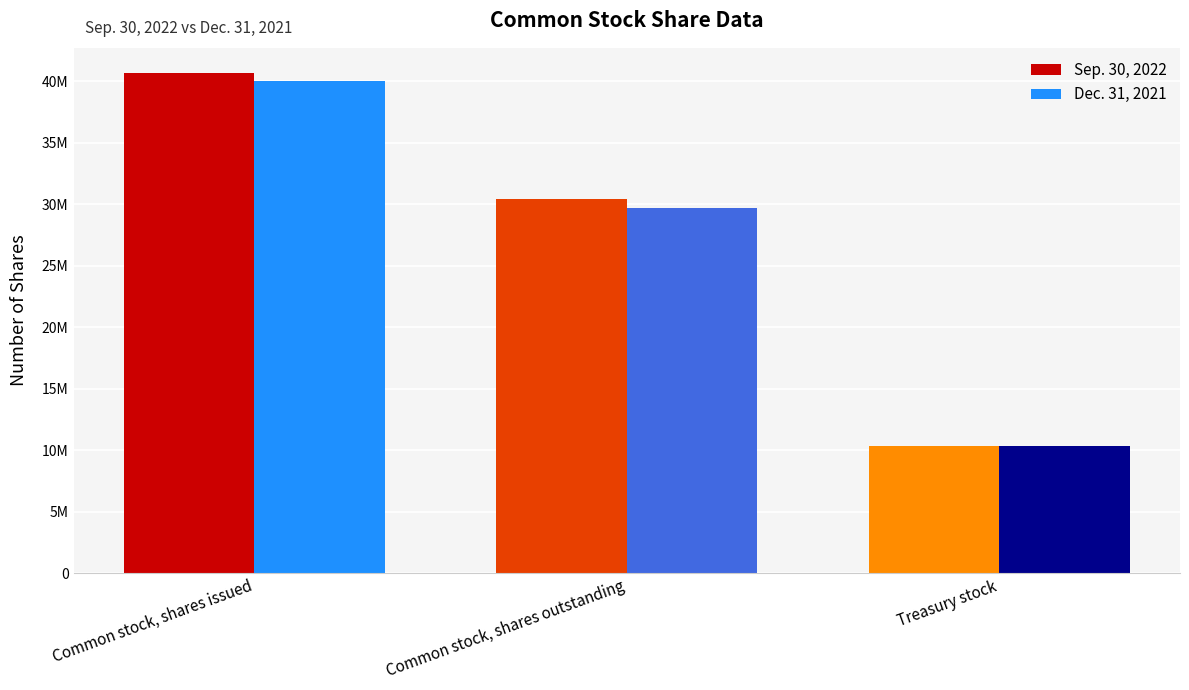

What are all the series names shown in the legend?

Sep. 30, 2022, Dec. 31, 2021